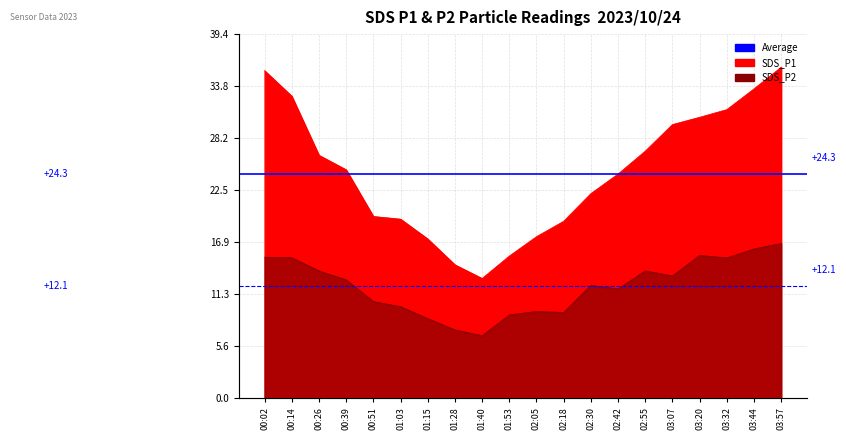

Rank the series by their average value, from lowest to highest.

SDS_P2, SDS_P1